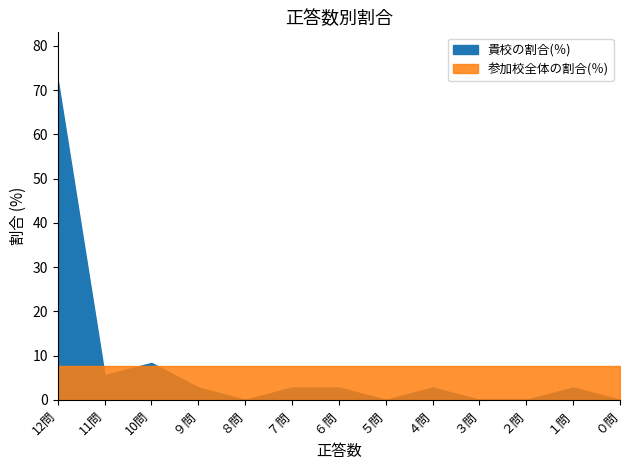

Rank the series by their maximum value, from highest to lowest.

貴校の割合(％), 参加校全体の割合(％)